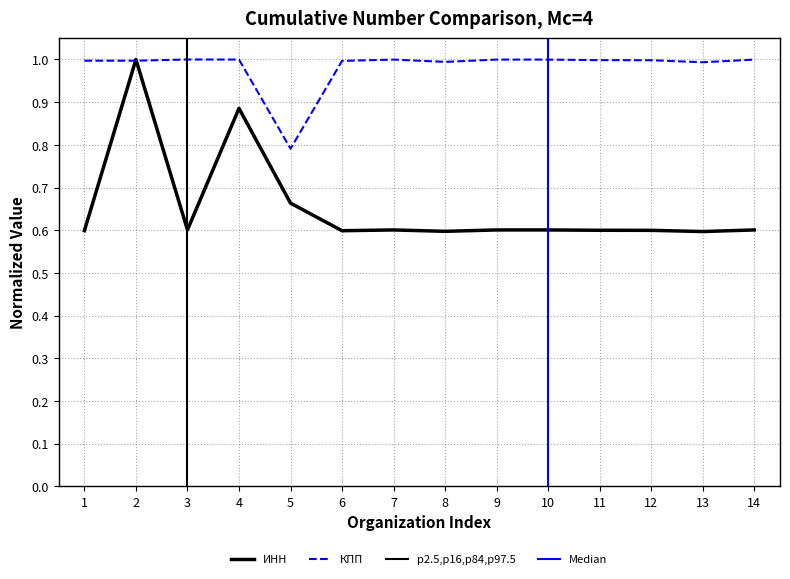

What is the value of the ИНН point at the 5th from the left?

0.7